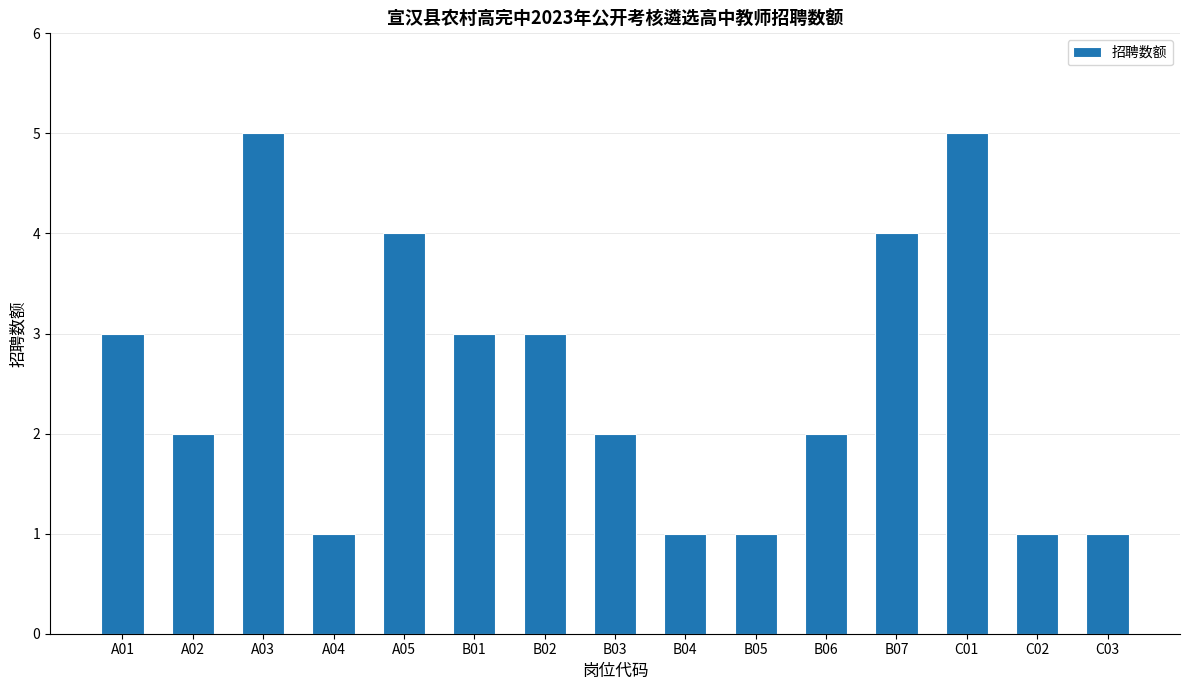

What is the difference between the maximum and minimum values?

4